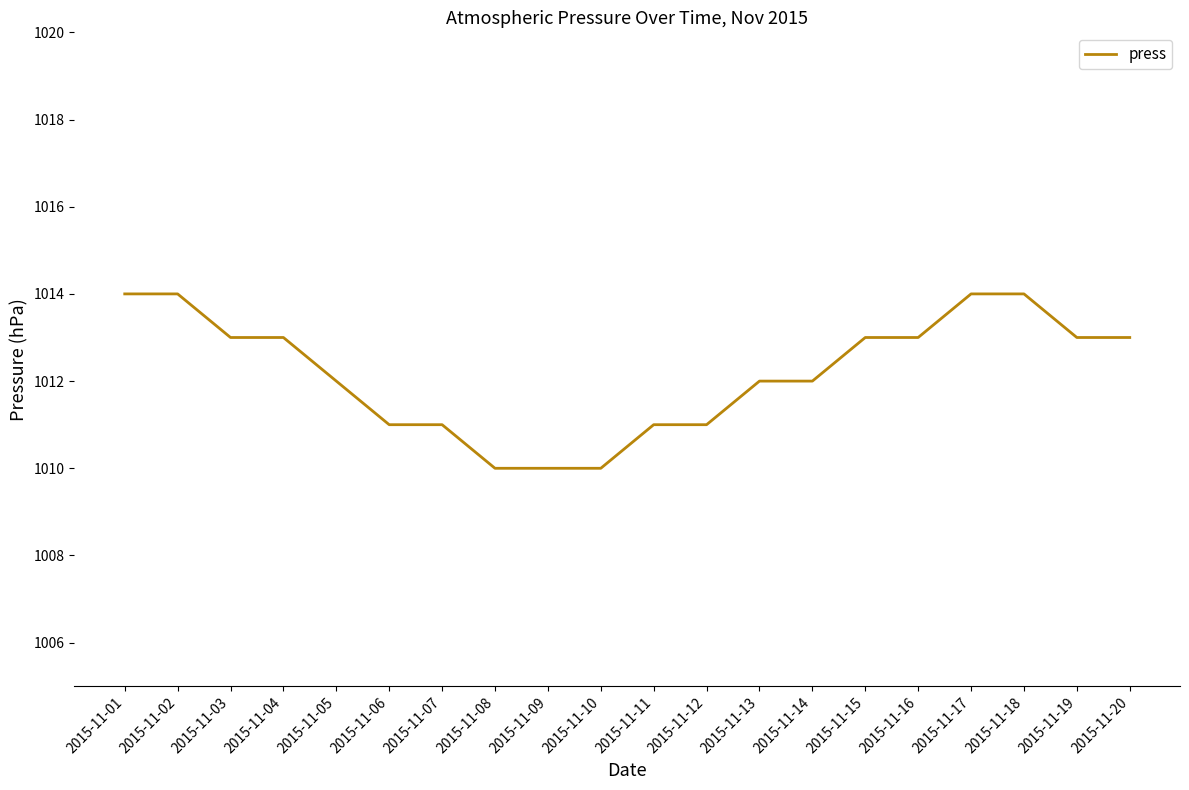

What is the greatest value displayed?

1014